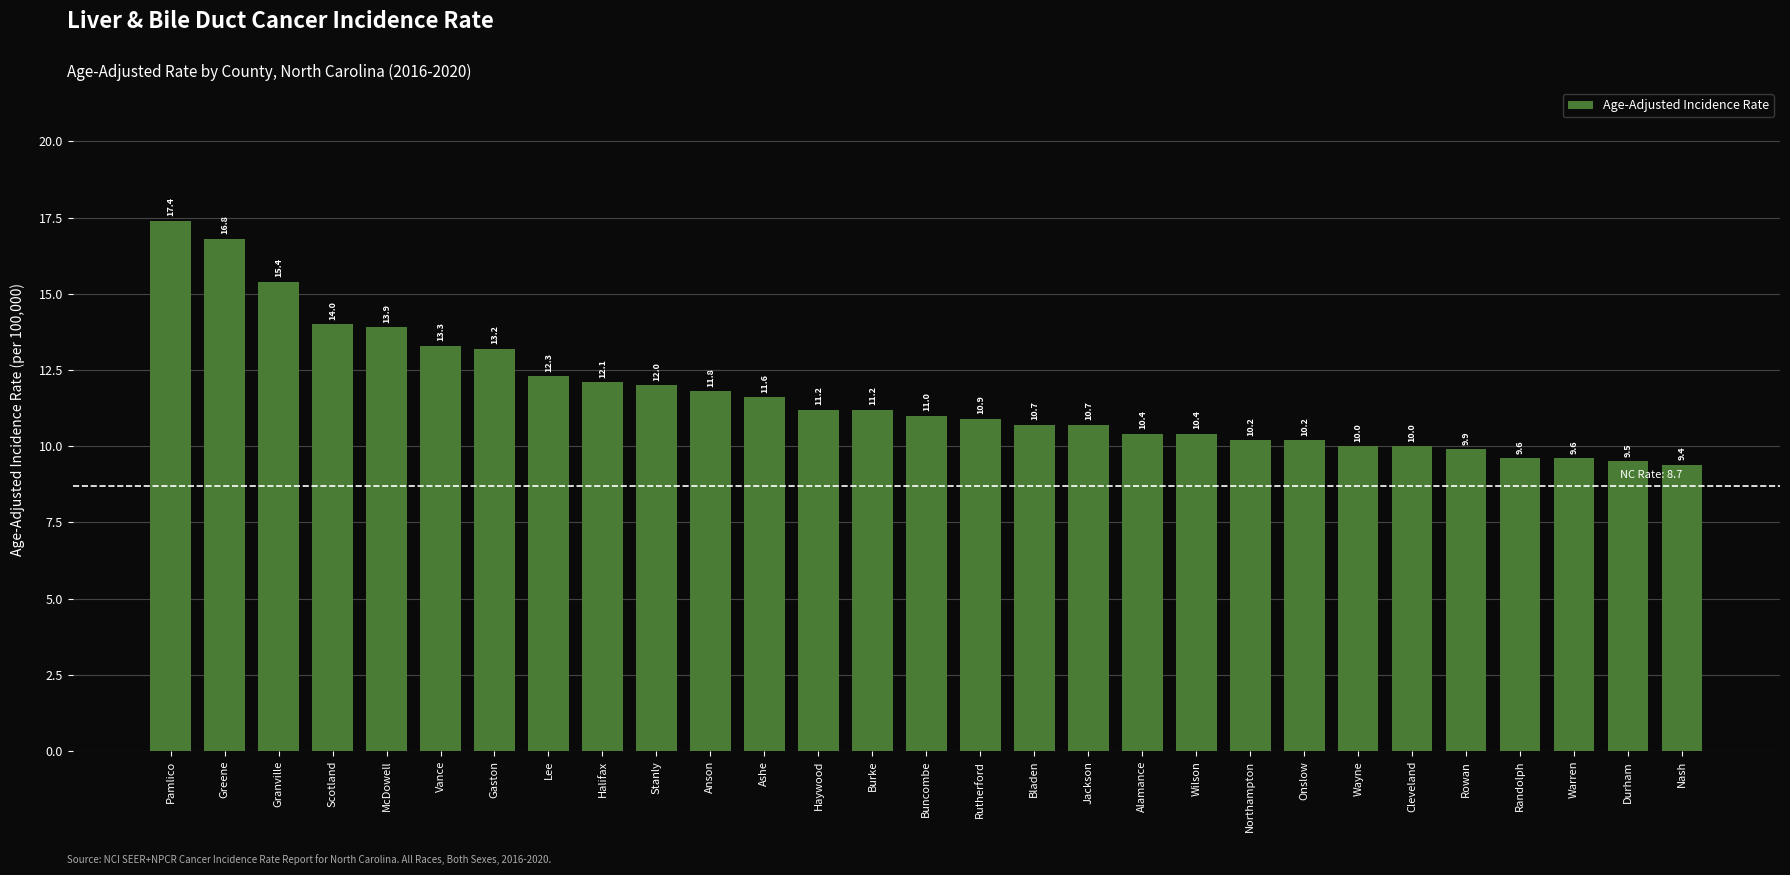

How many series are shown in this chart?

1